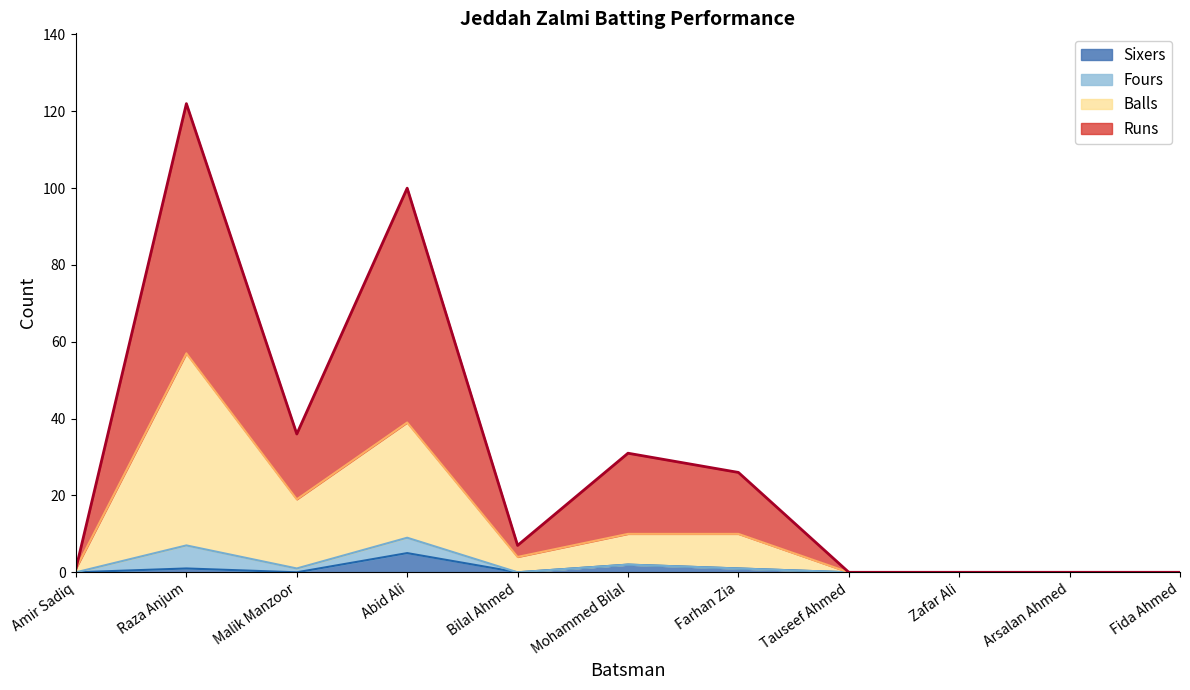

What is the maximum value for Sixers?

5